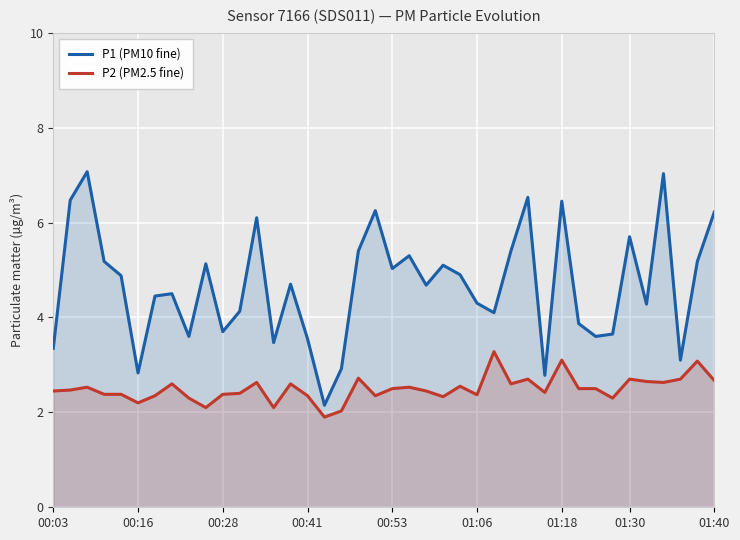

In P2 (PM2.5 fine), how many points are lower than both neighbors (excluding endpoints)?

11